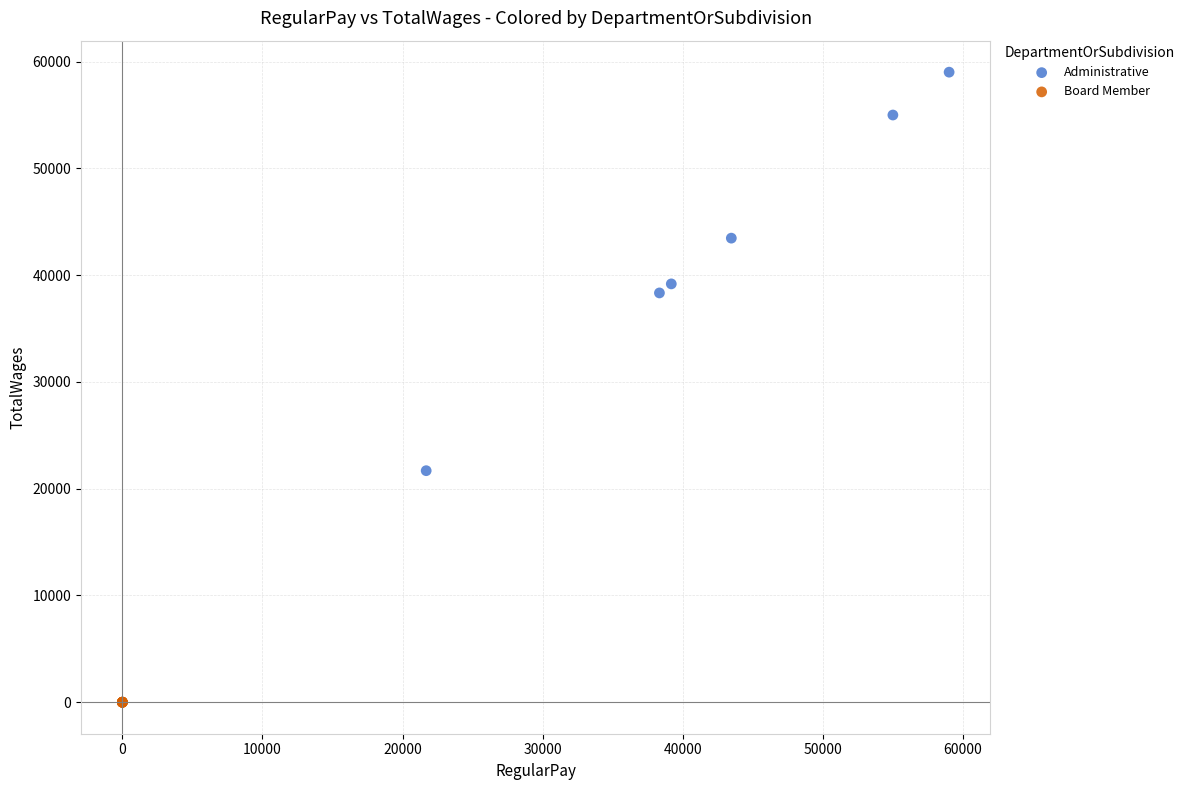

Which series contains the highest Y value?

Administrative